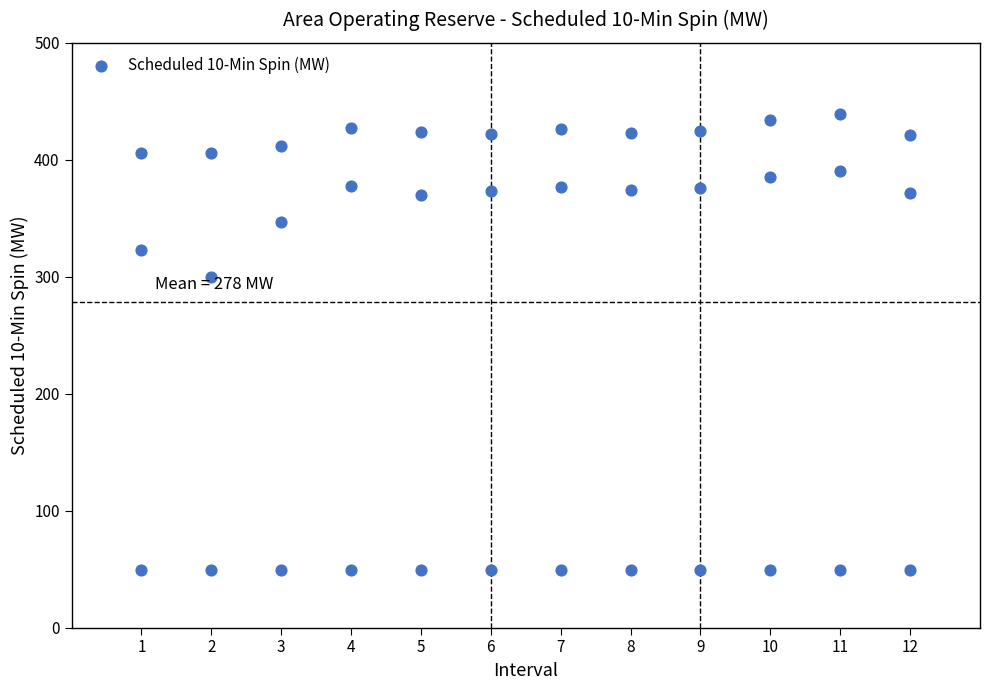

What Y value in the scatter plot is closest to 244?

300